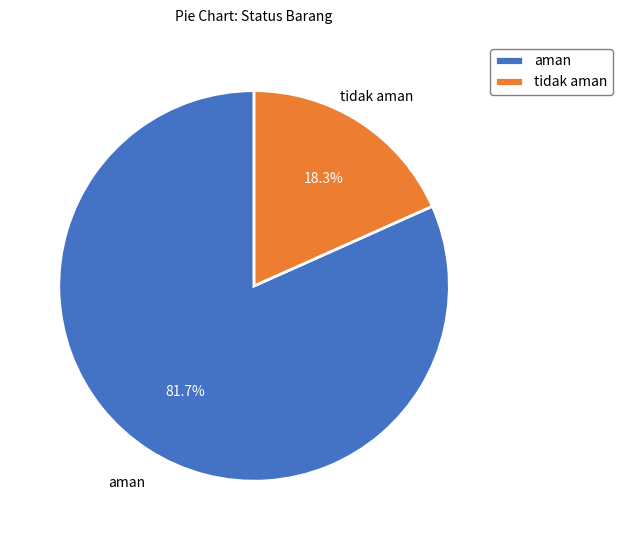

Is aman the majority of the pie?

Yes